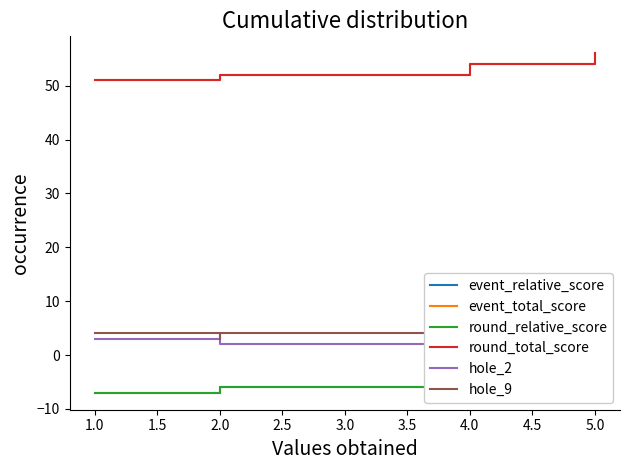

What is the sum of all event_relative_score values?

-29